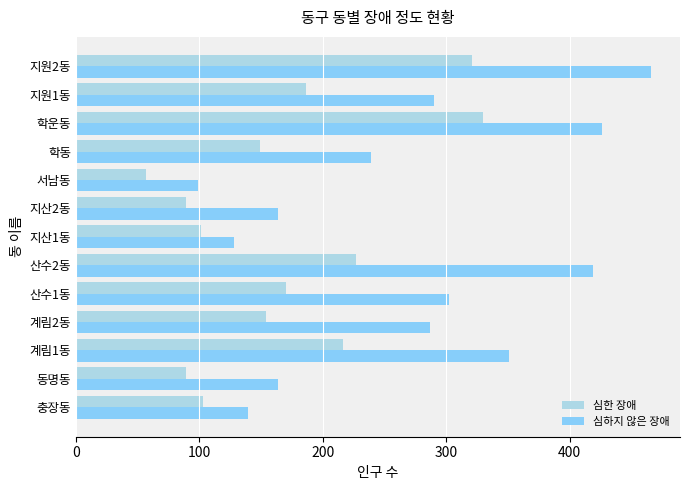

Which series changed the most between 산수1동 and 학운동?

심한 장애